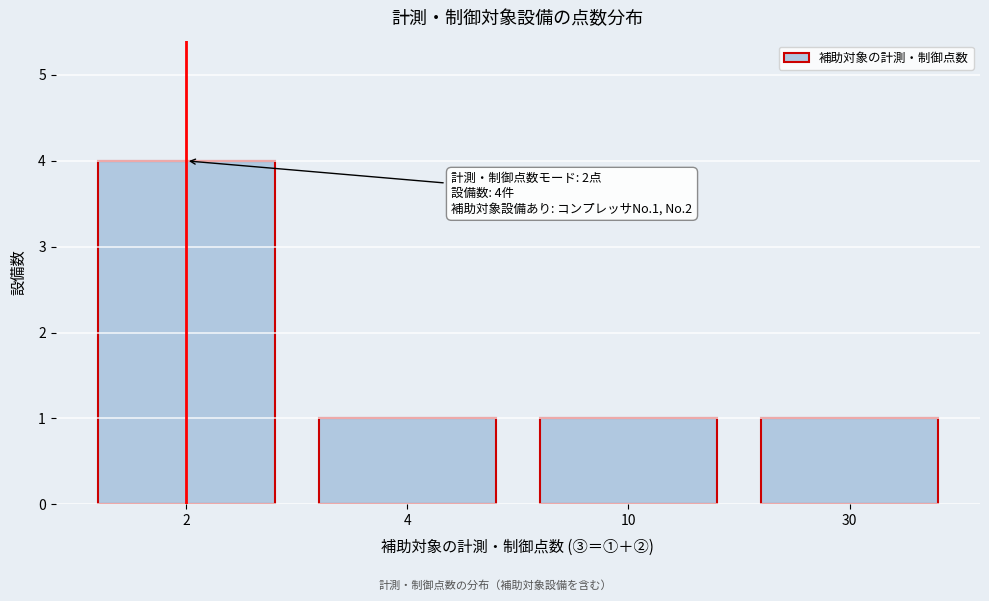

Reading left to right, extract all data points from this chart.

2=4	4=1	10=1	30=1